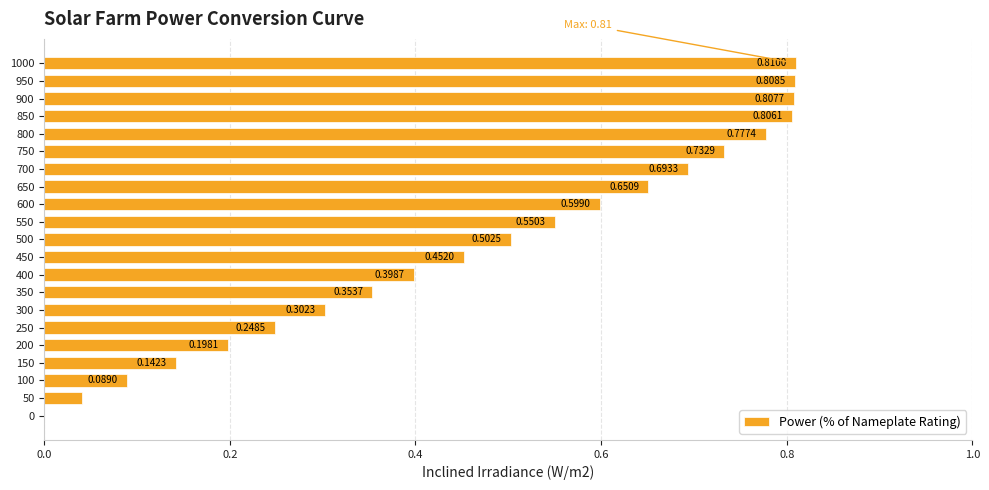

What is the sum of all values?

10.0